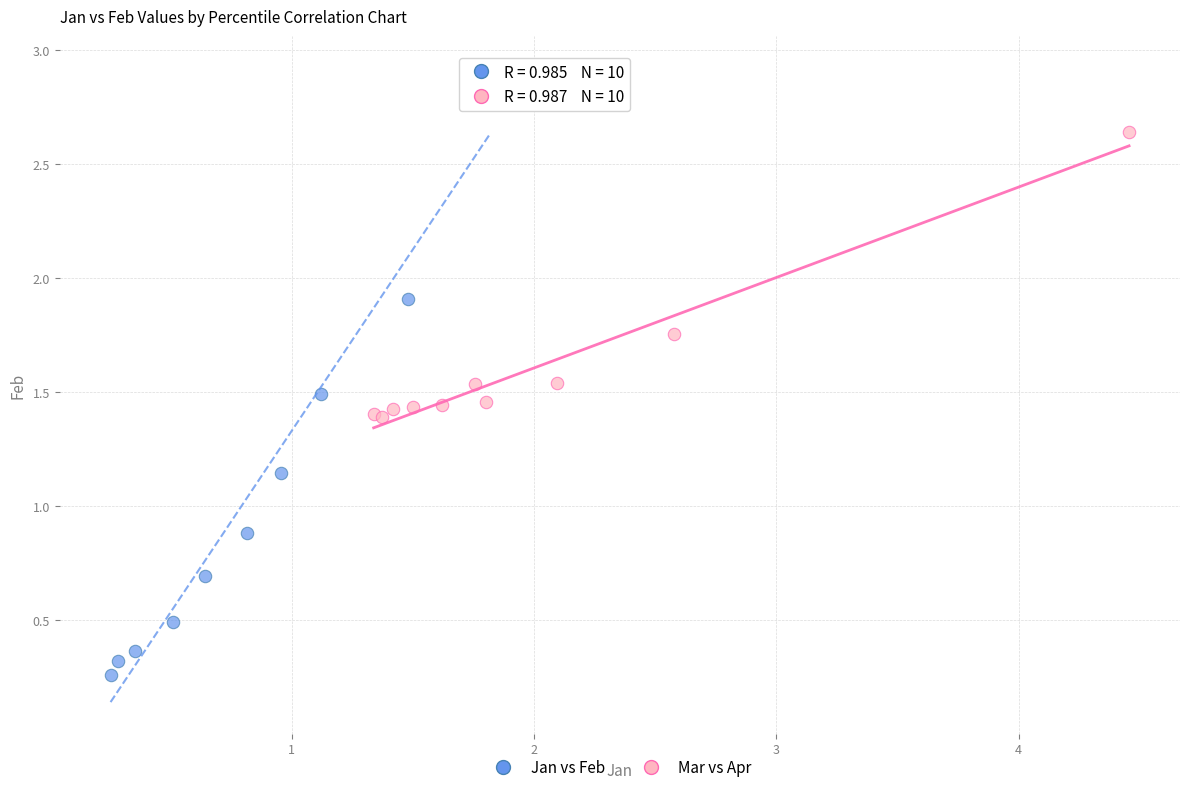

What are all the series names shown in the legend?

Jan vs Feb, Mar vs Apr